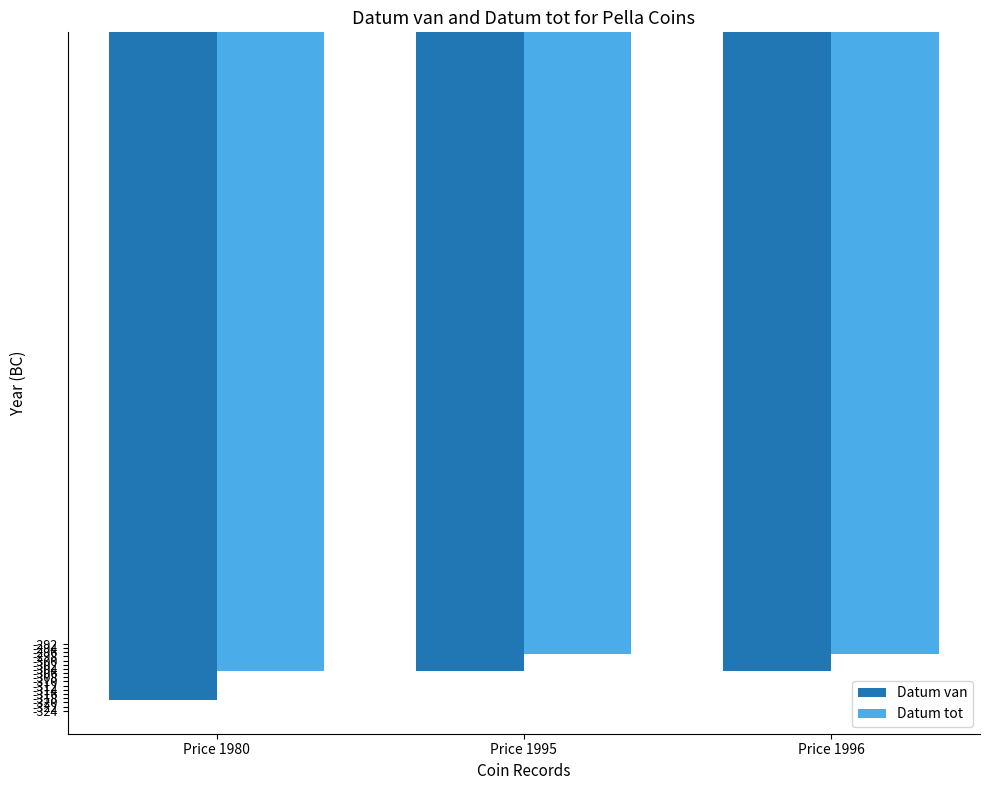

What is the difference between the maximum and minimum values in the Datum tot series?

8